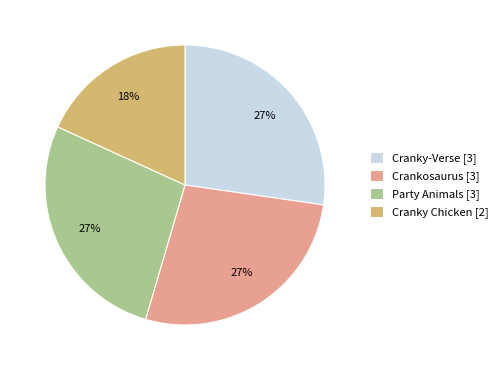

Is it true that Cranky-Verse is 19% of the pie?

False